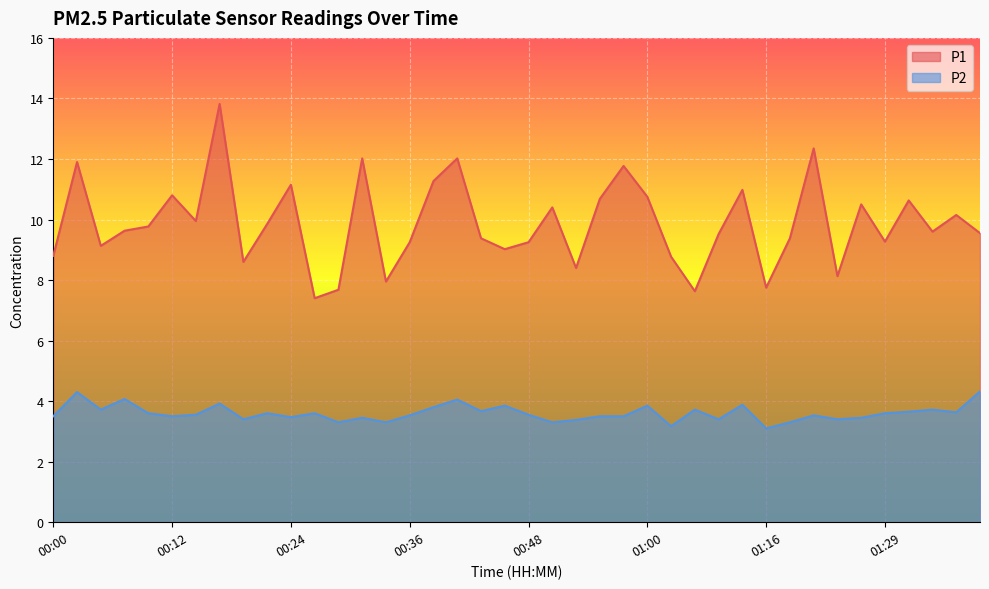

How many series are shown in this chart?

2